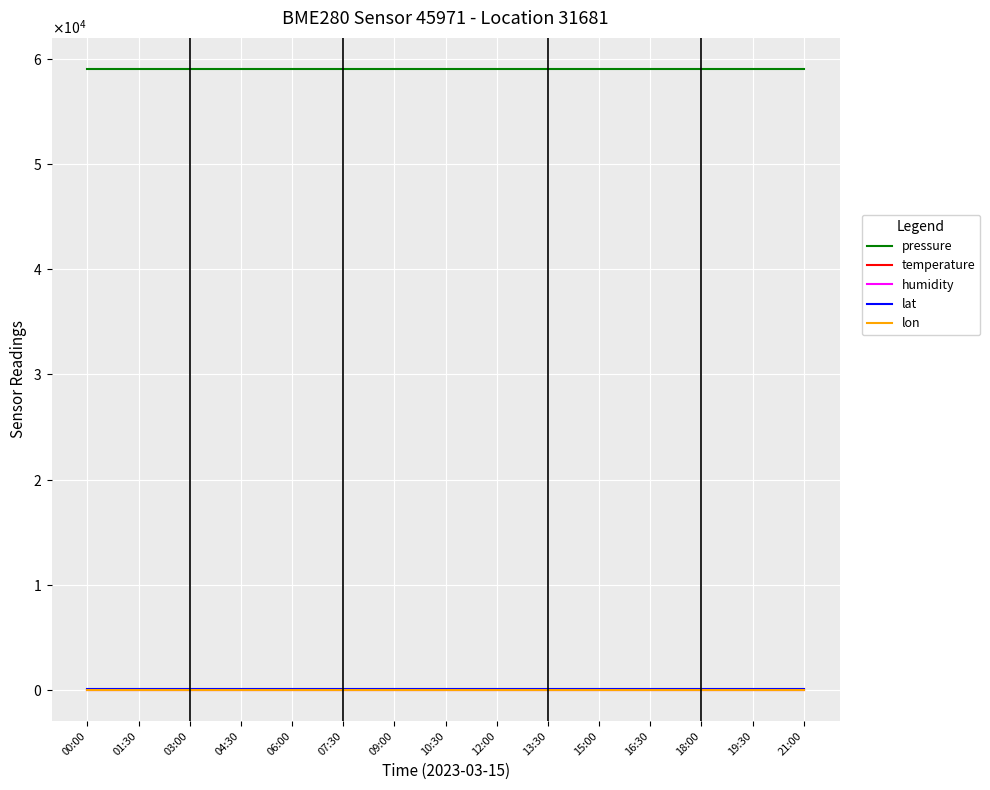

Is the value of humidity at 09:00 greater than the value of pressure at 01:30?

No